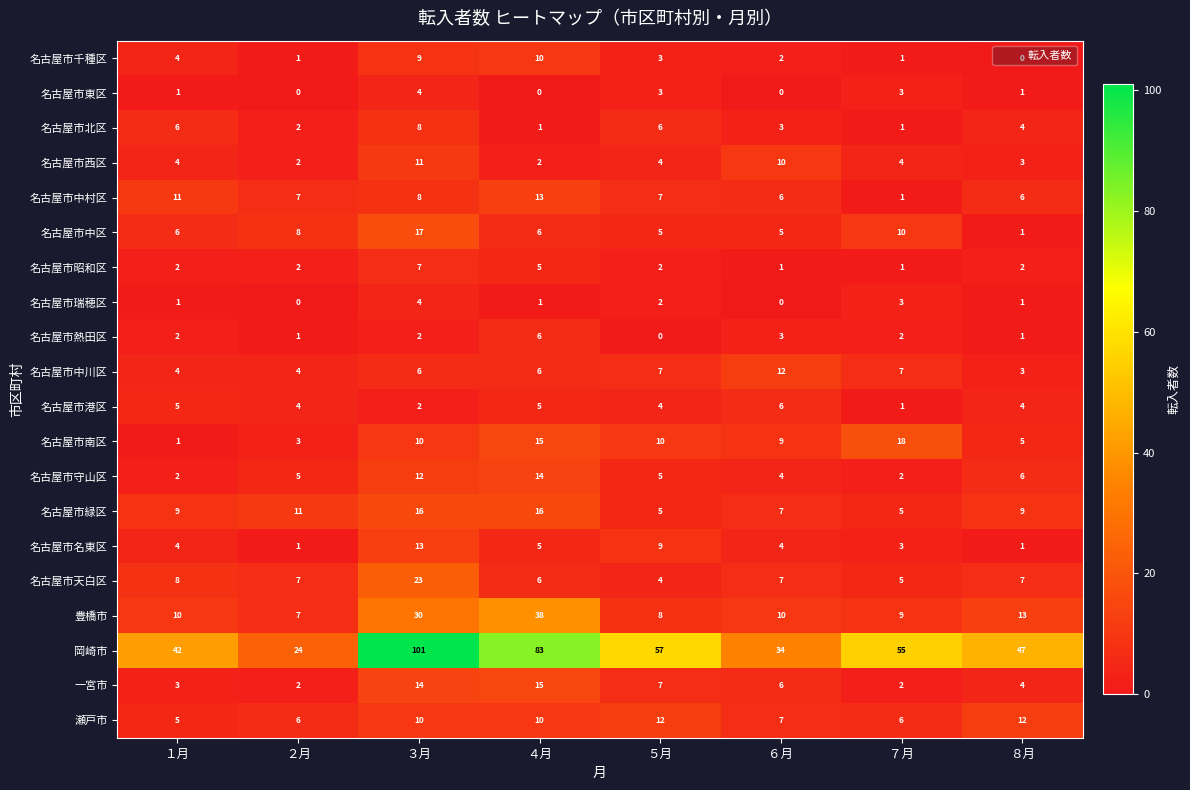

The value of 名古屋市千種区 at ３月 is 3. True or false?

False